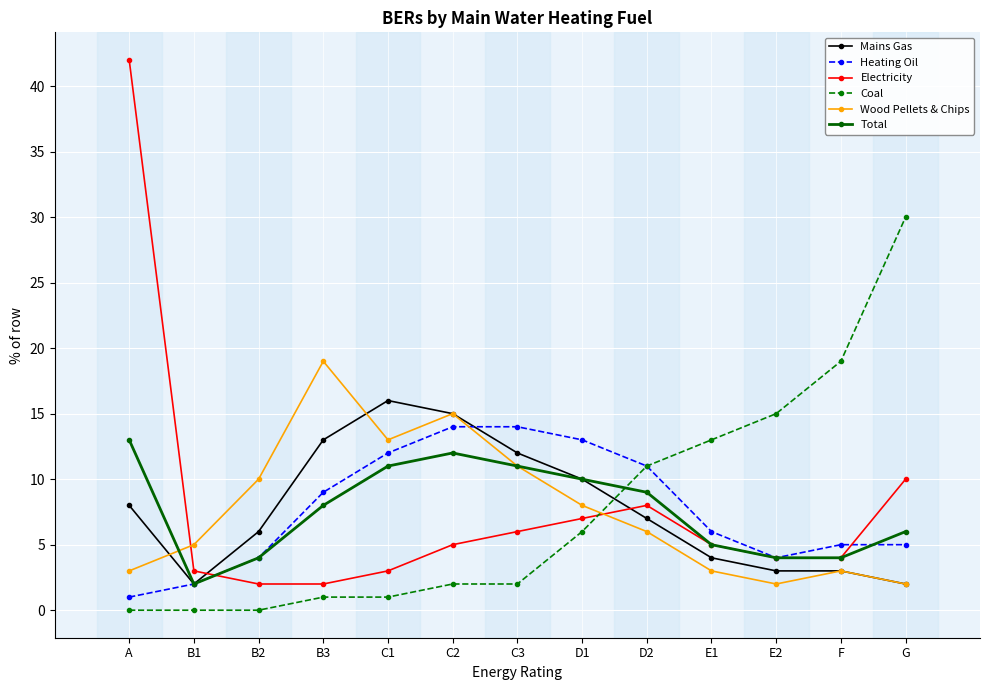

Reading left to right, extract all data points from this chart.

Mains Gas: 8	2	6	13	16	15	12	10	7	4	3	3	2
Heating Oil: 1	2	4	9	12	14	14	13	11	6	4	5	5
Electricity: 42	3	2	2	3	5	6	7	8	5	4	4	10
Coal: 0	0	0	1	1	2	2	6	11	13	15	19	30
Wood Pellets & Chips: 3	5	10	19	13	15	11	8	6	3	2	3	2
Total: 13	2	4	8	11	12	11	10	9	5	4	4	6